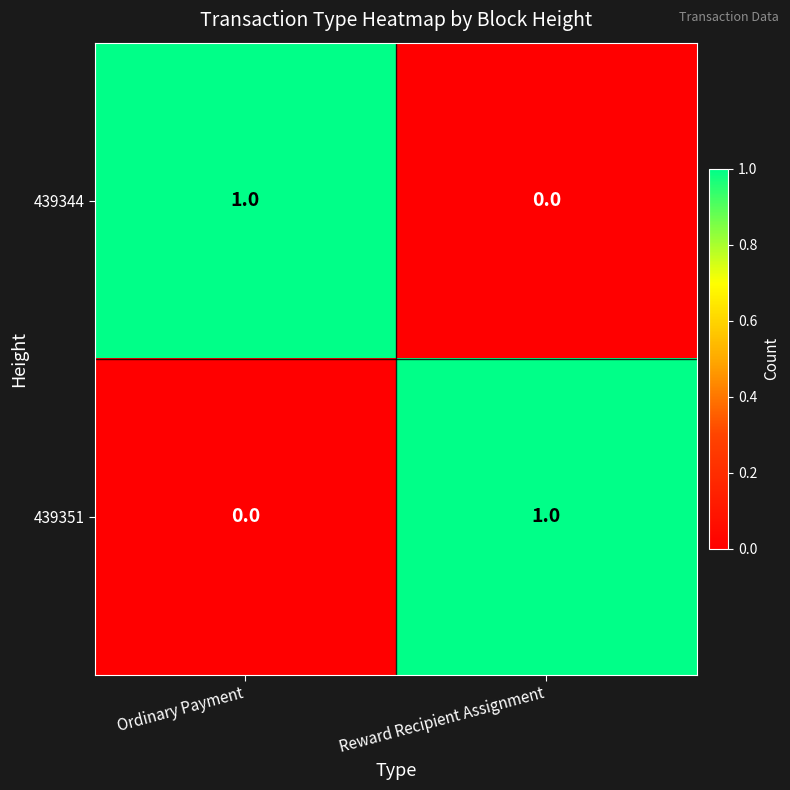

At which label is 439344 closest to 0?

Reward Recipient Assignment